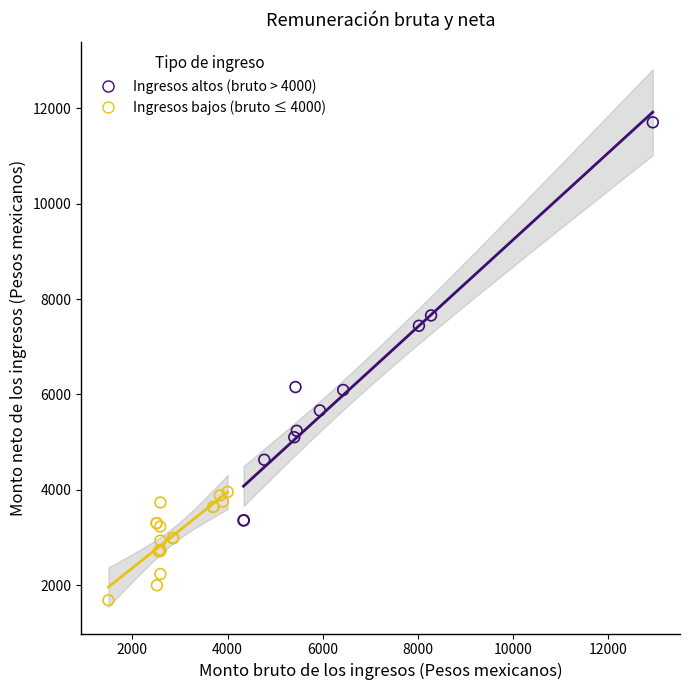

Which series reaches the minimum Y coordinate?

Ingresos bajos (bruto ≤ 4000)